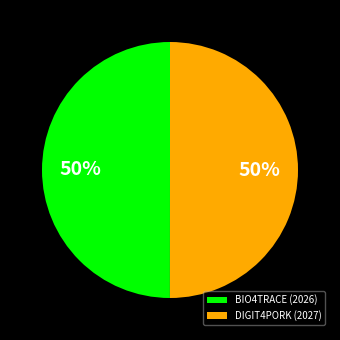

Combined, do BIO4TRACE (2026) and DIGIT4PORK (2027) account for over 50%?

Yes